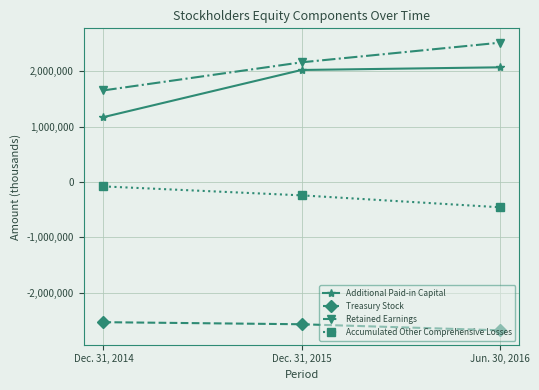

Does the chart display data point markers on the line(s)?

Yes